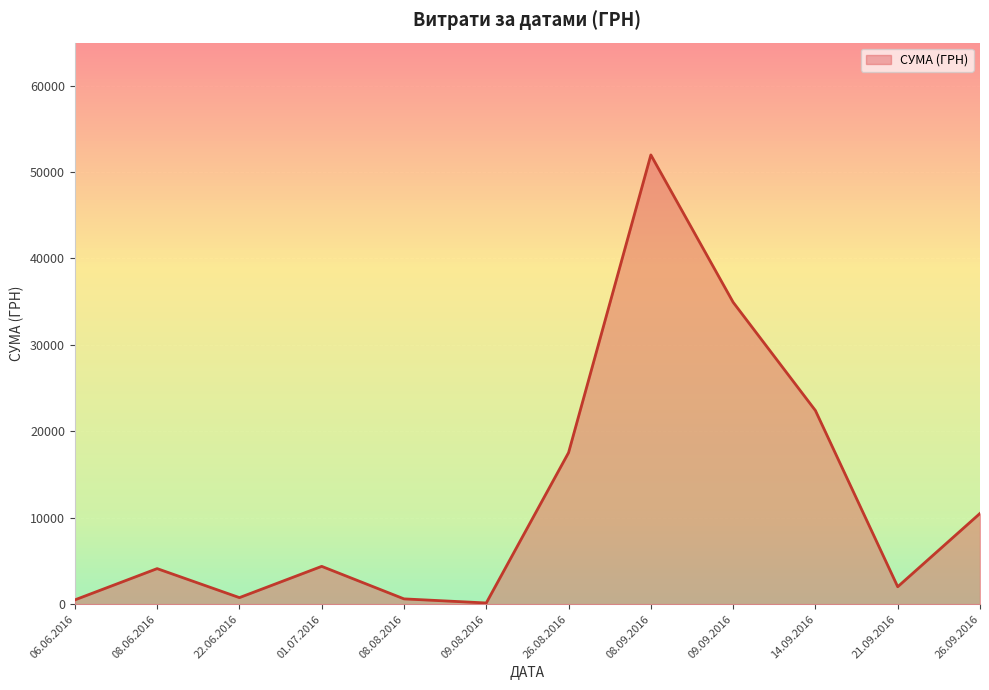

The value at 26.08.2016 is 12186.1. True or false?

False